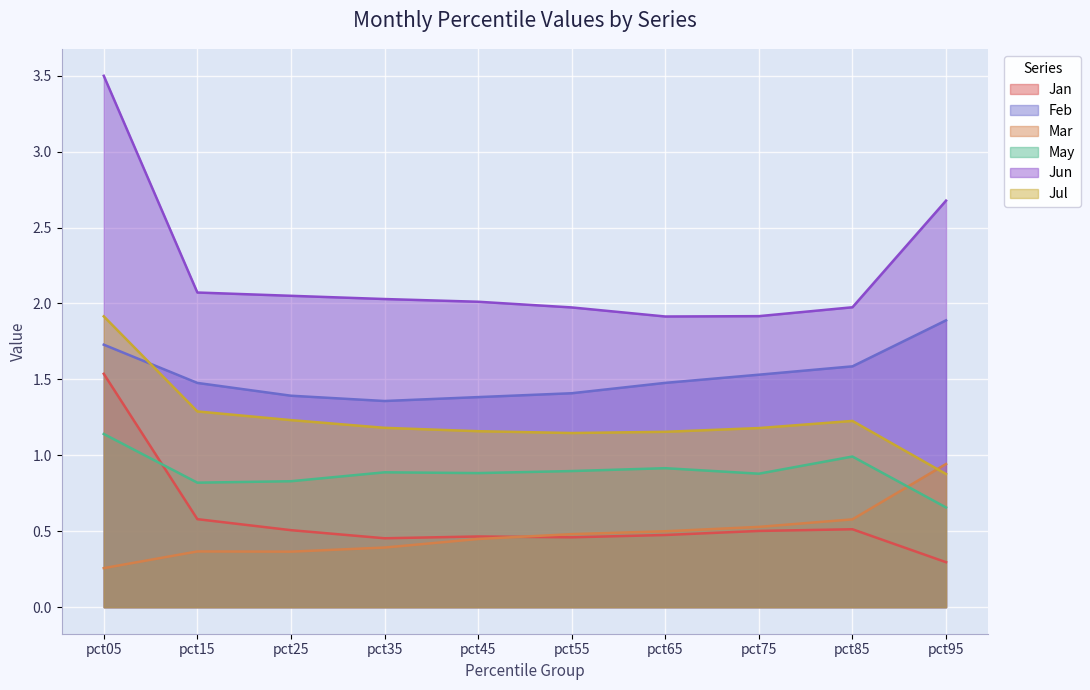

True or false: Jan and Jul intersect in this chart.

False